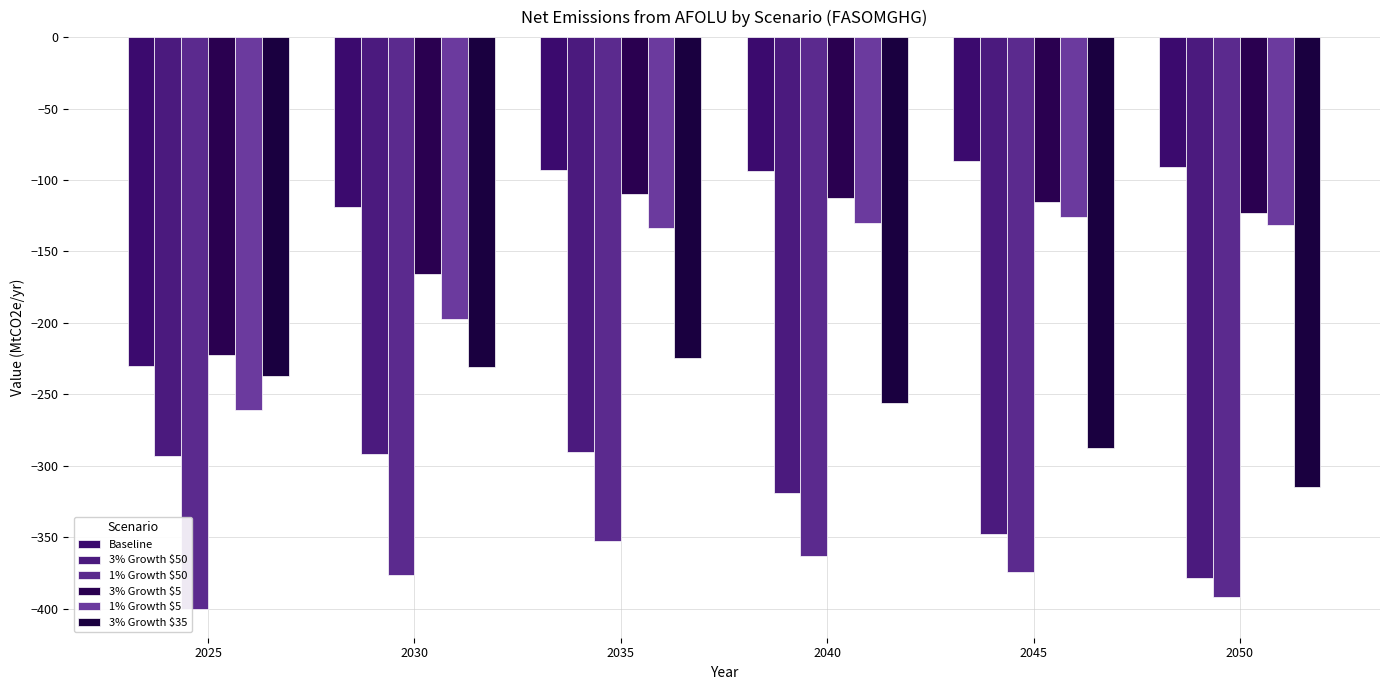

What are all the series names shown in the legend?

Baseline, 3% Growth $50, 1% Growth $50, 3% Growth $5, 1% Growth $5, 3% Growth $35